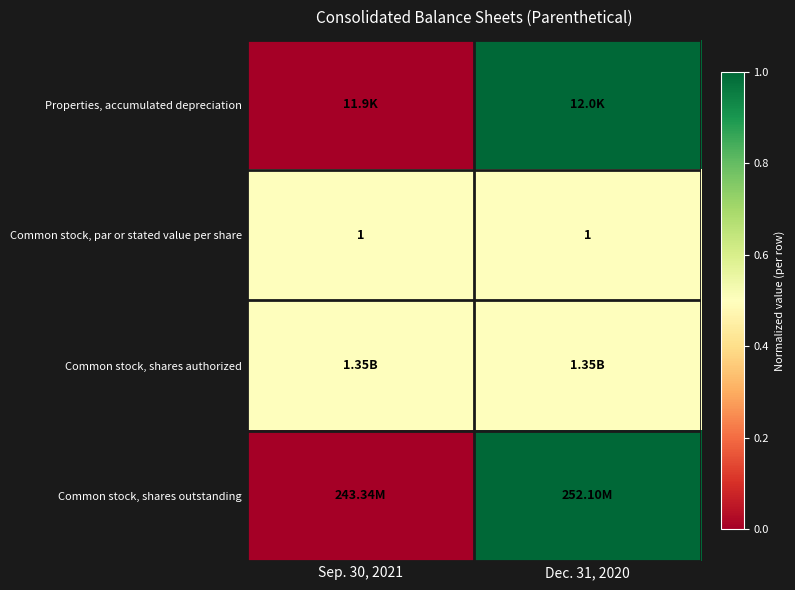

What is the average value of the Common stock, par or stated value per share series?

1.0